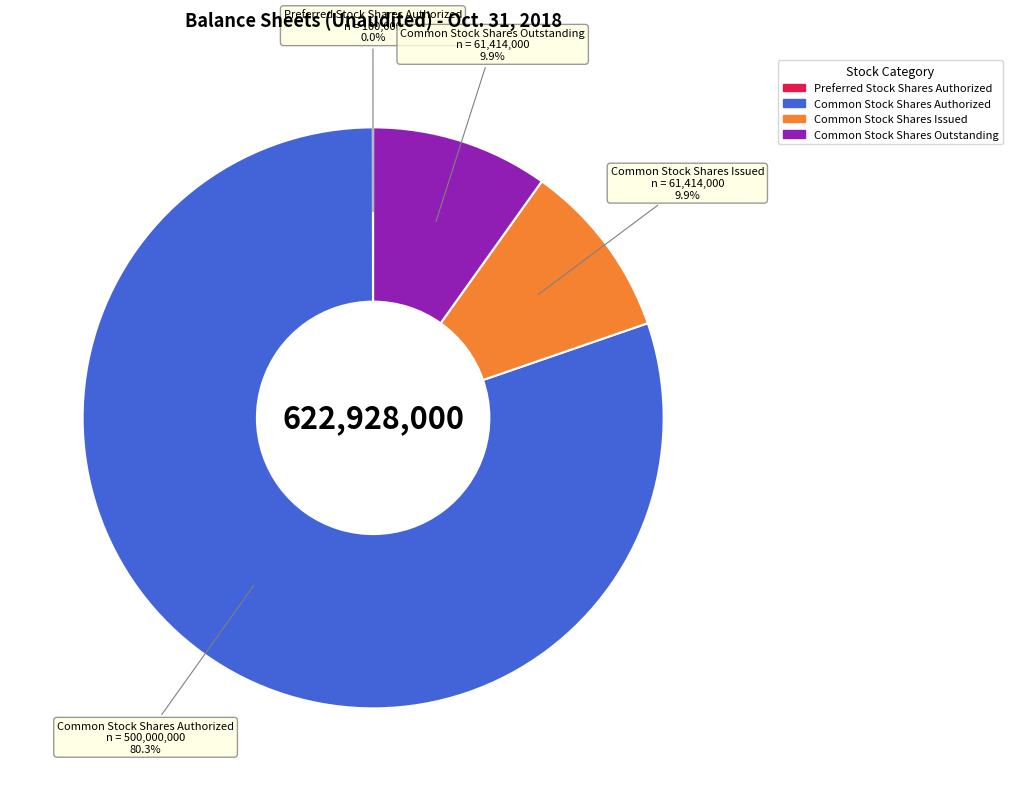

Is it true that Common Stock Shares Authorized is 71% of the pie?

False